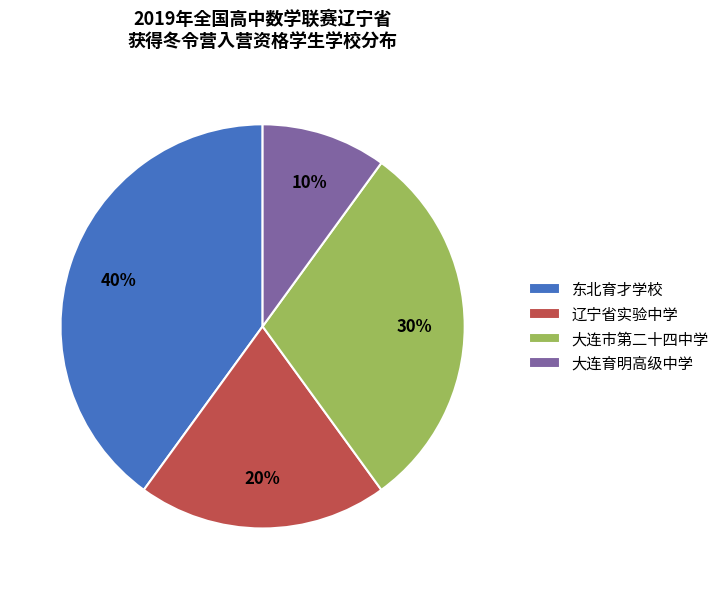

Rank the categories by value from lowest to highest.

大连育明高级中学, 辽宁省实验中学, 大连市第二十四中学, 东北育才学校